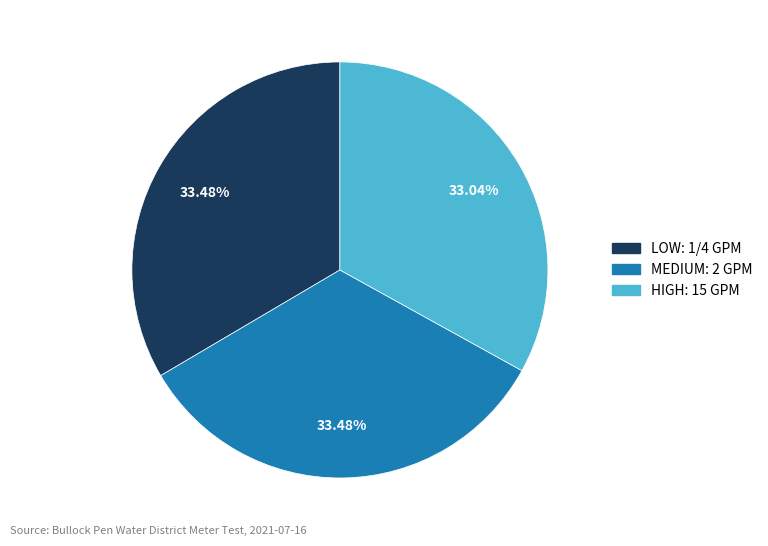

Do MEDIUM: 2 GPM and HIGH: 15 GPM together represent more than half of the pie?

Yes